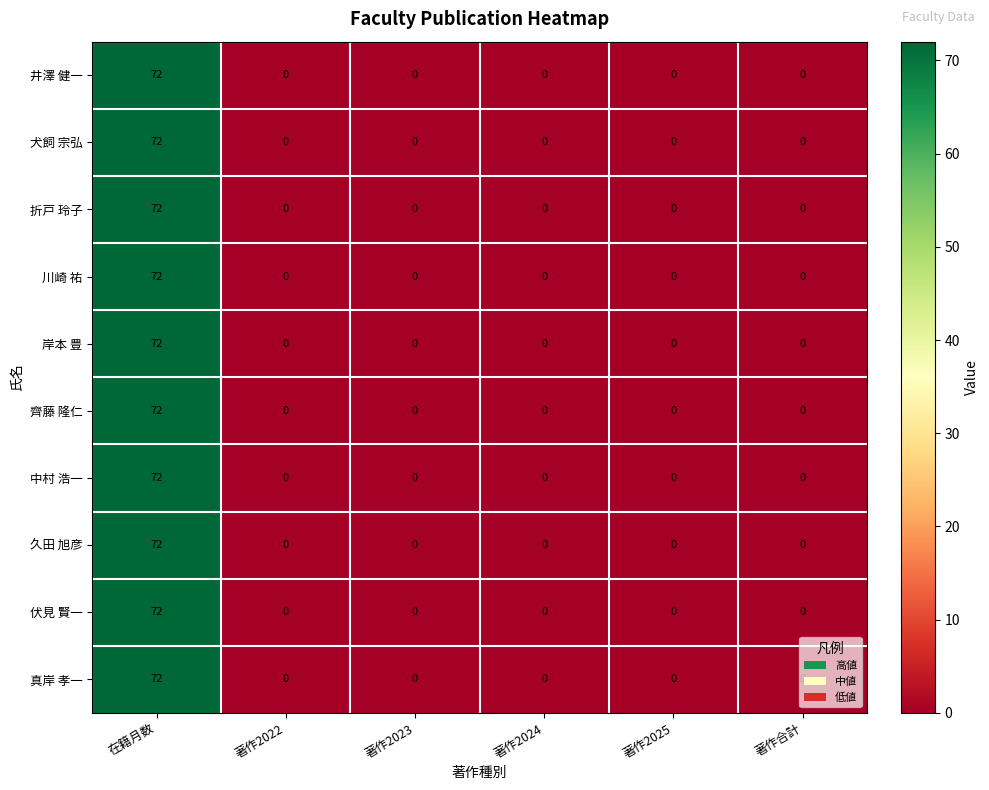

At which label does 折戸 玲子 reach its peak?

在籍月数